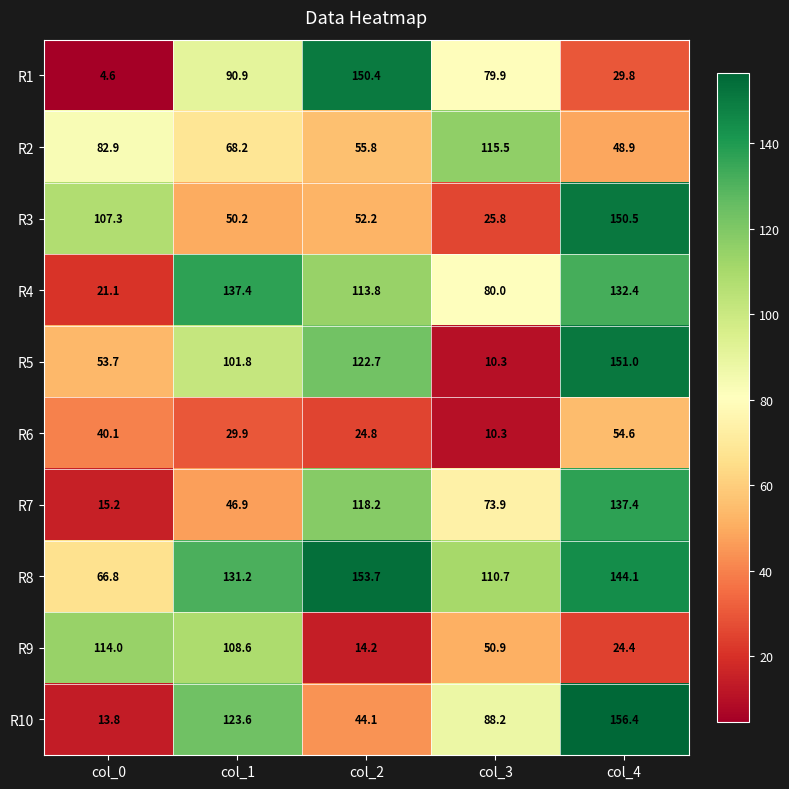

Which label corresponds to the smallest value in the chart?

col_0